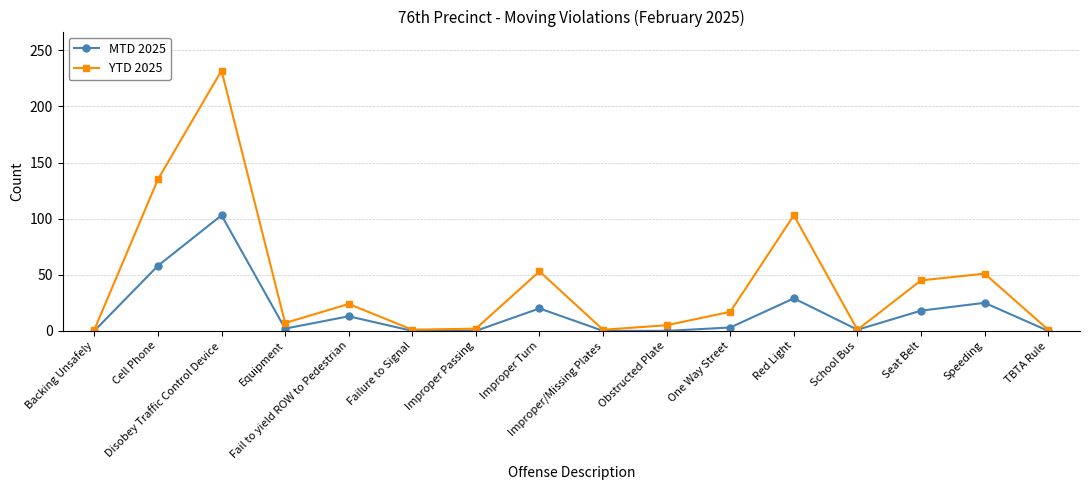

In YTD 2025, how many points are higher than both neighbors (excluding endpoints)?

5